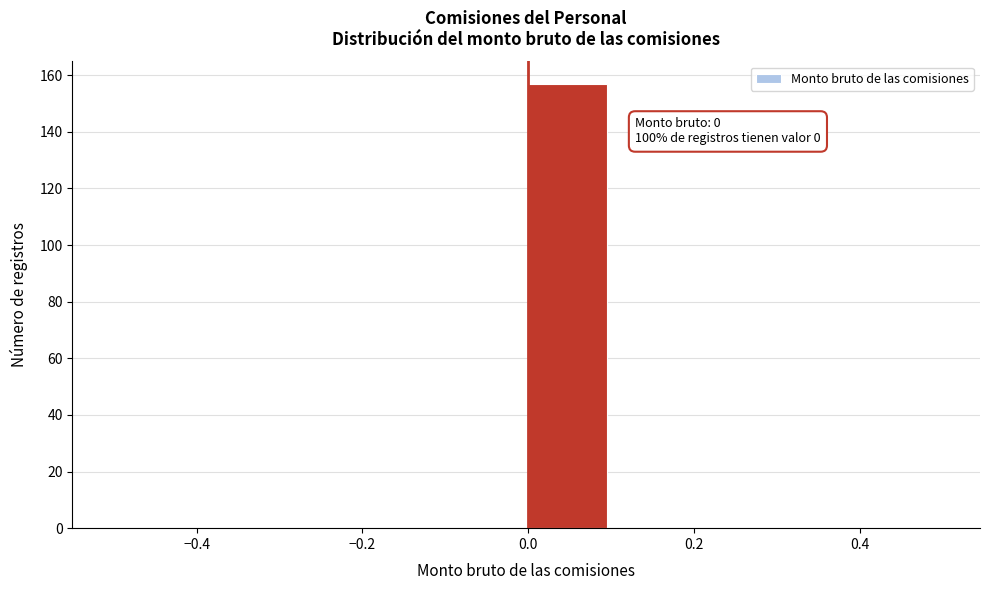

Over which range of the x-axis is the bar tallest?

0.0 to 0.1